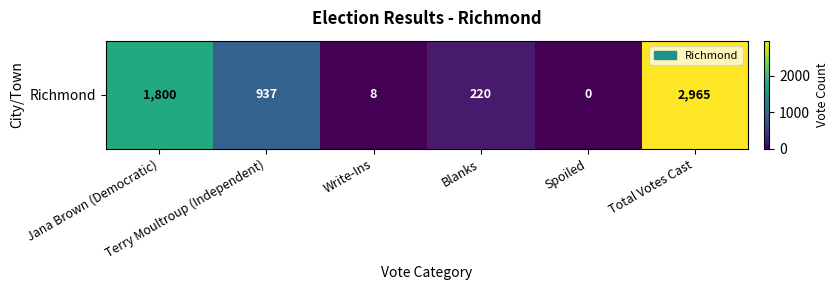

Reading right to left, what are all the values shown in this chart?

Total Votes Cast=2965	Spoiled=0	Blanks=220	Write-Ins=8	Terry Moultroup (Independent)=937	Jana Brown (Democratic)=1800